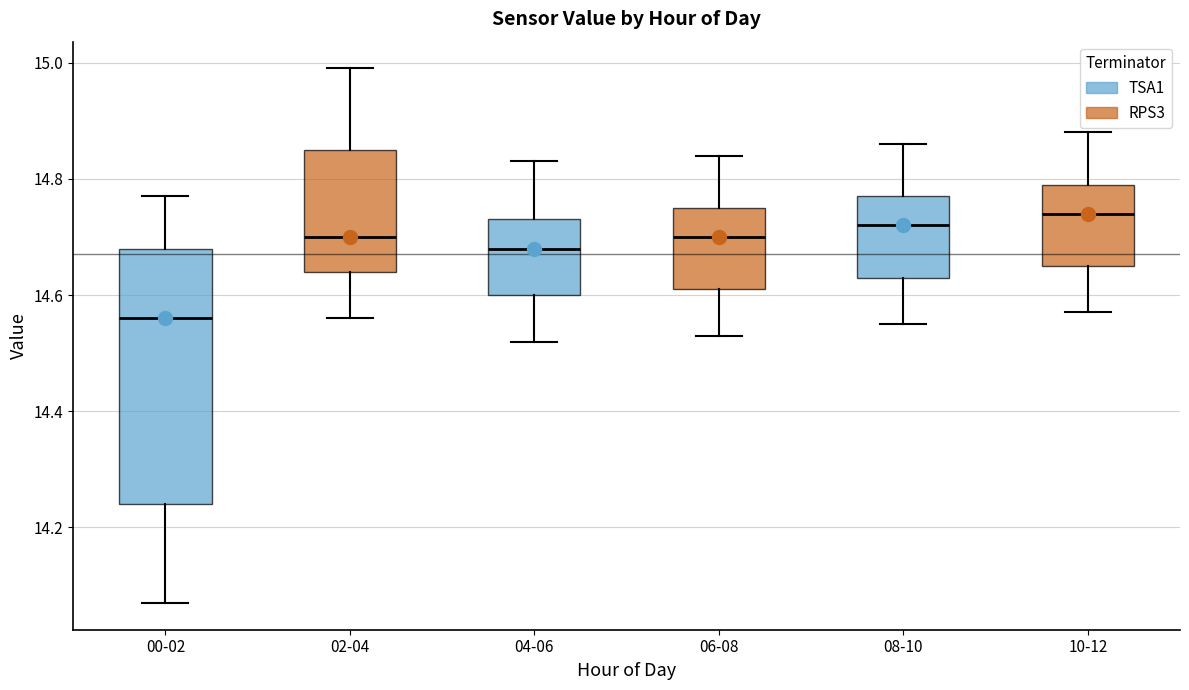

Which box is the tallest, from its lower edge to its upper edge?

00-02